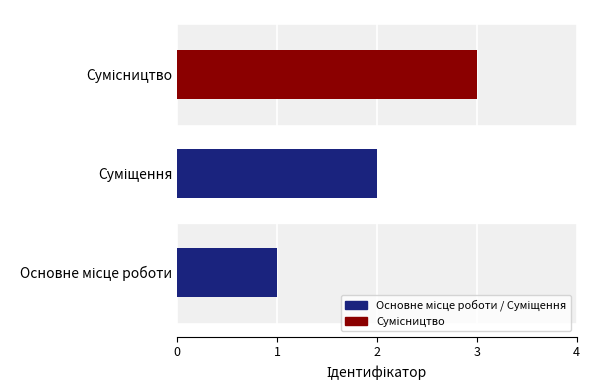

What is the maximum value shown in the chart?

3